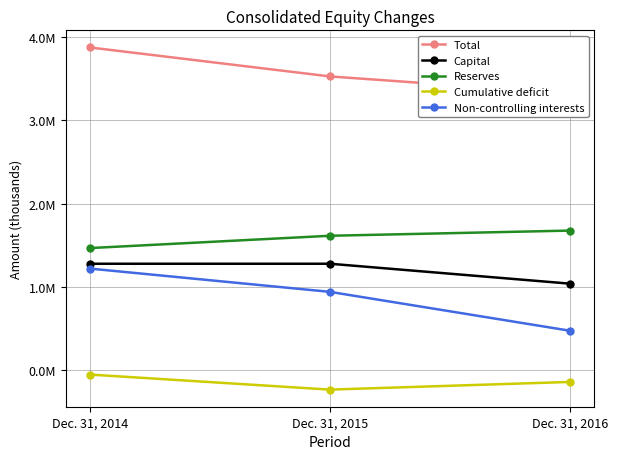

At which category is the sum across all series the highest?

Dec. 31, 2014